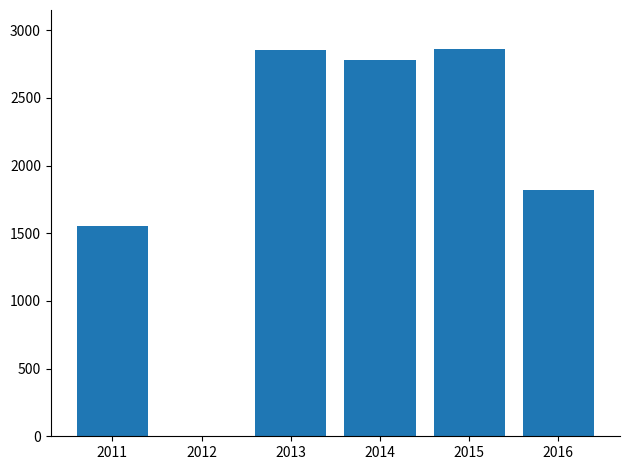

True or false: the data shows 1553 at 2011.

True